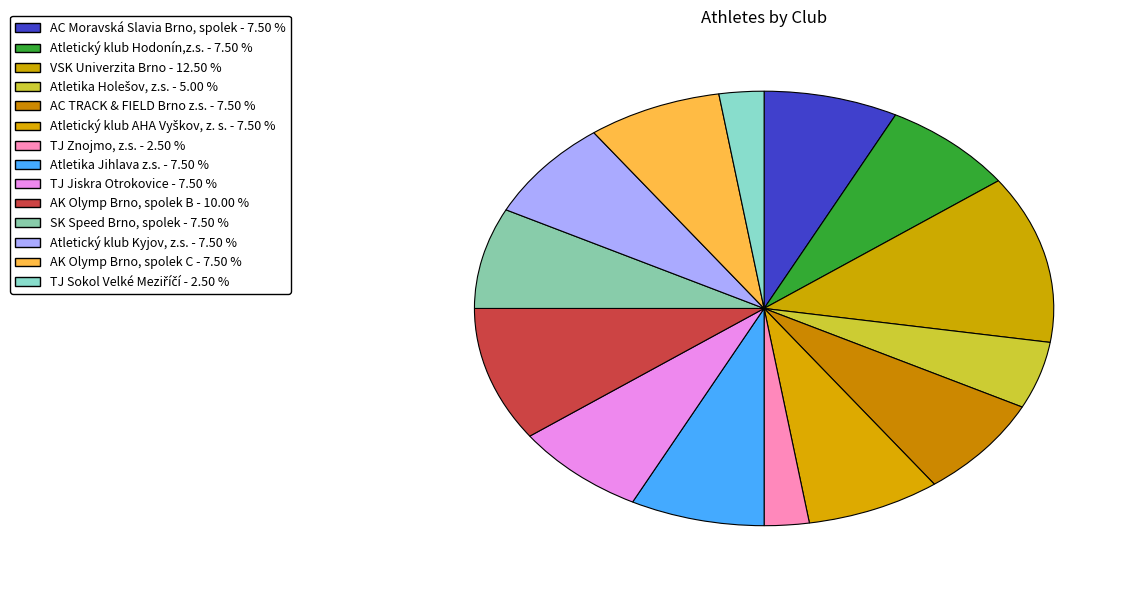

Combined, do AC Moravská Slavia Brno, spolek and TJ Sokol Velké Meziříčí account for over 50%?

No